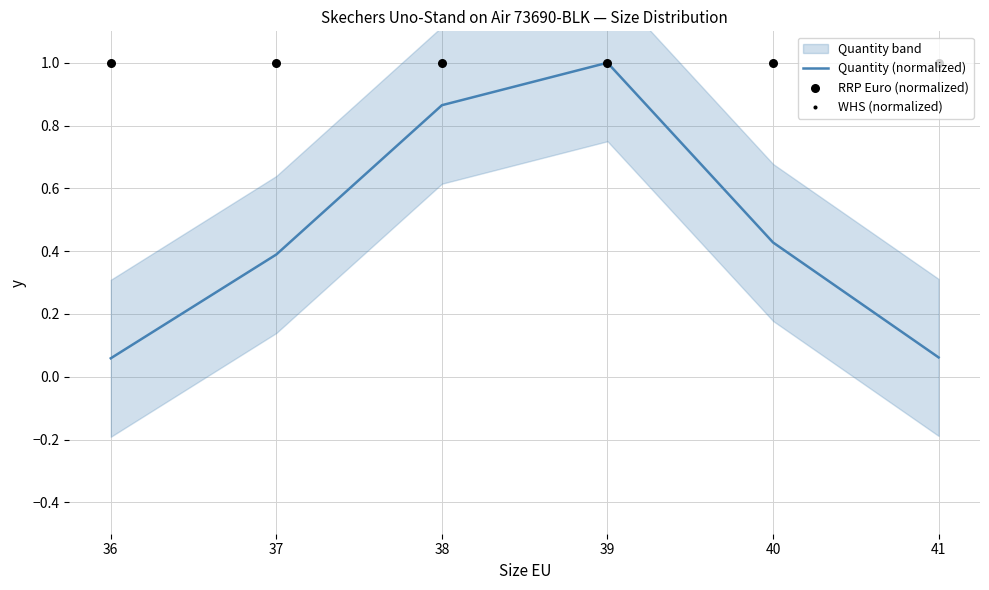

Which series has the largest total across all categories?

RRP Euro (normalized)